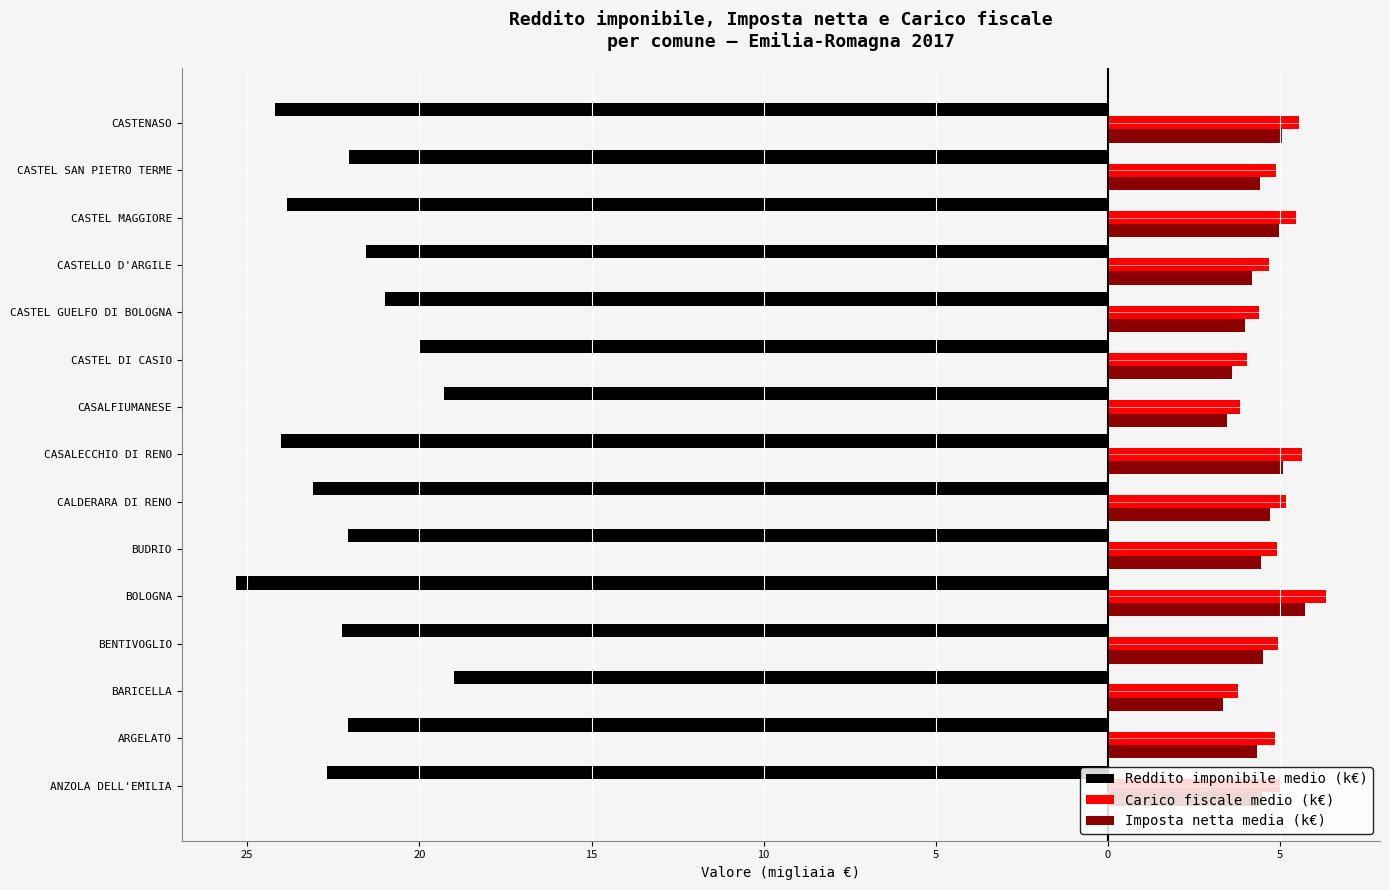

What are all the series names shown in the legend?

Reddito imponibile medio (k€), Carico fiscale medio (k€), Imposta netta media (k€)